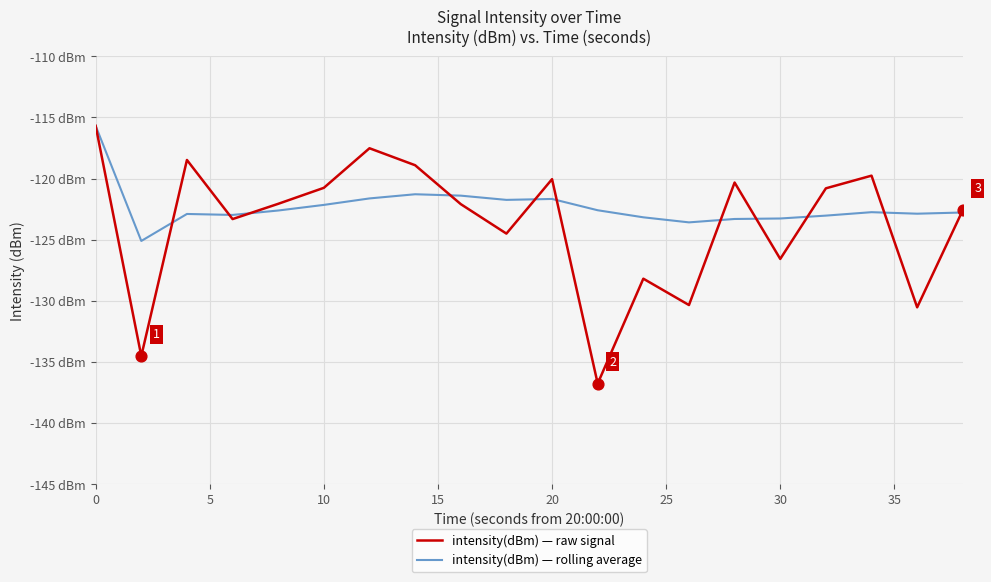

Does the chart have visible grid lines?

Yes